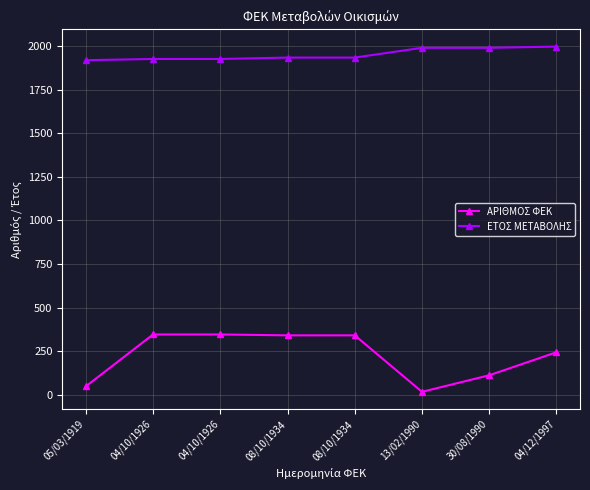

At which label does ΕΤΟΣ ΜΕΤΑΒΟΛΗΣ first exceed 1934?

13/02/1990